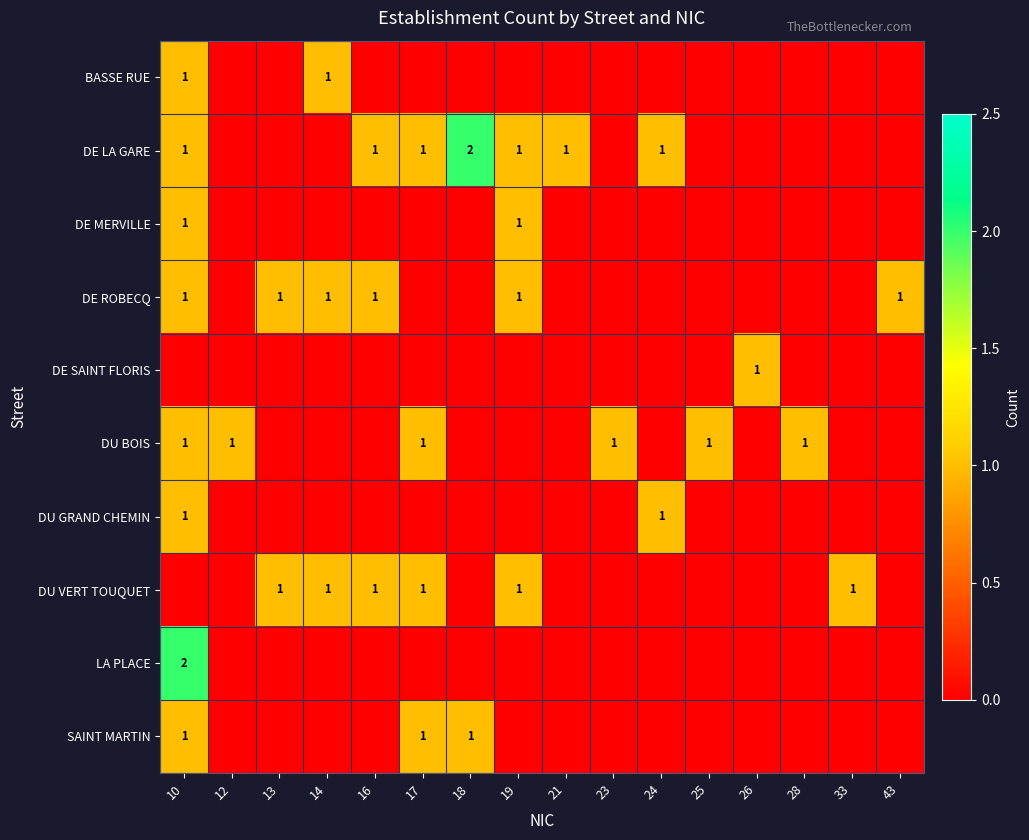

The DU VERT TOUQUET series shows 1 at 19. True or false?

True